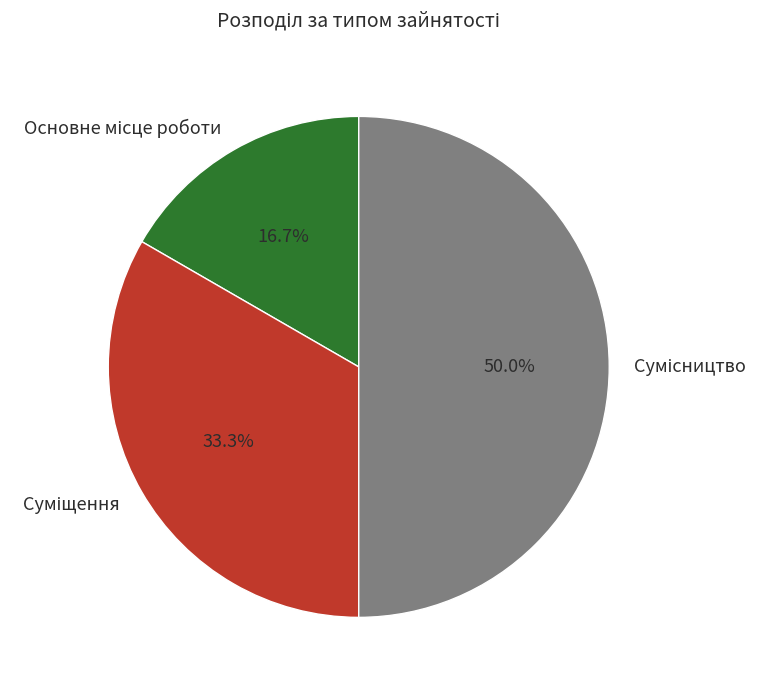

To the nearest percent, what percentage of the pie is Основне місце роботи?

17%